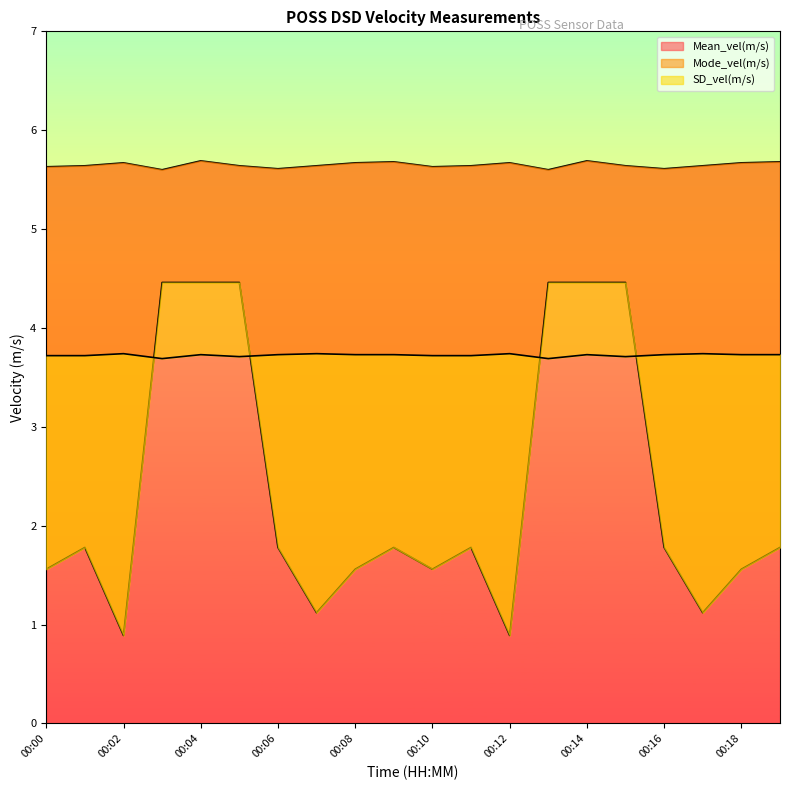

At which category does Mean_vel(m/s) reach its first local peak?

00:02